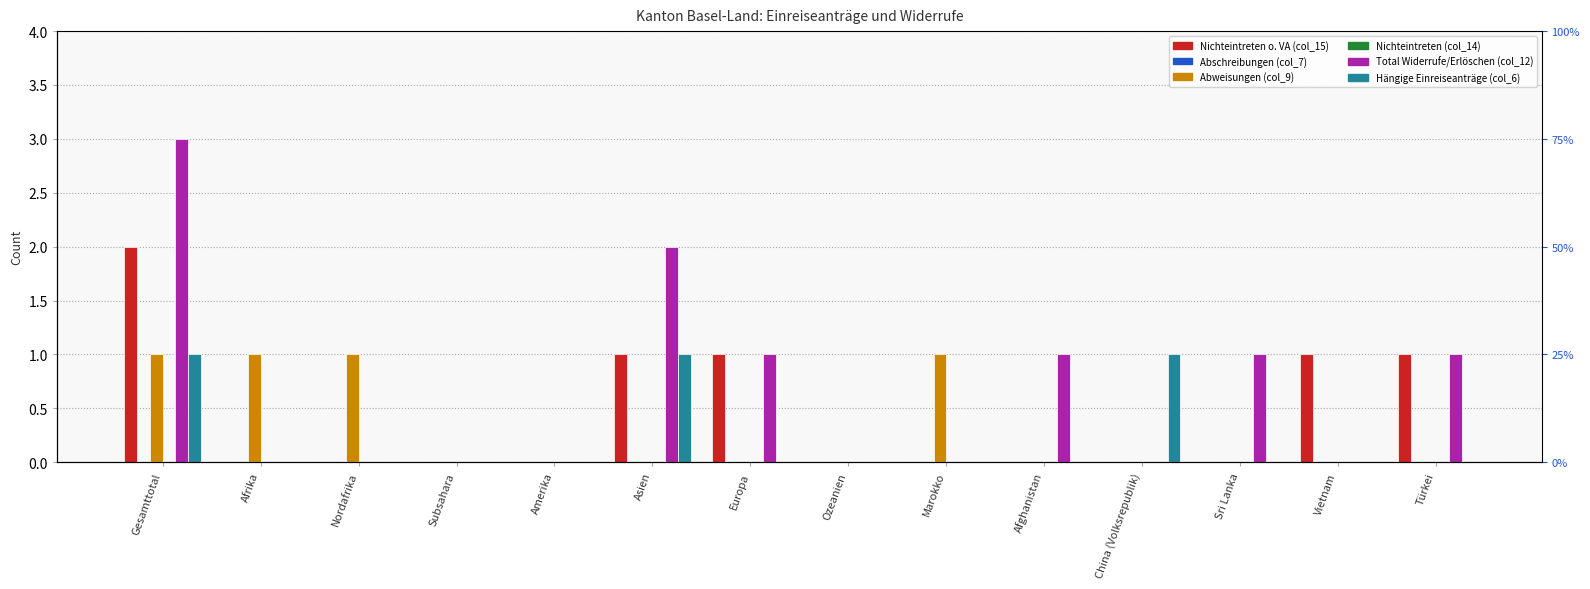

What are all the series names shown in the legend?

Nichteintreten o. VA (col_15), Abschreibungen (col_7), Abweisungen (col_9), Nichteintreten (col_14), Total Widerrufe/Erlöschen (col_12), Hängige Einreiseanträge (col_6)